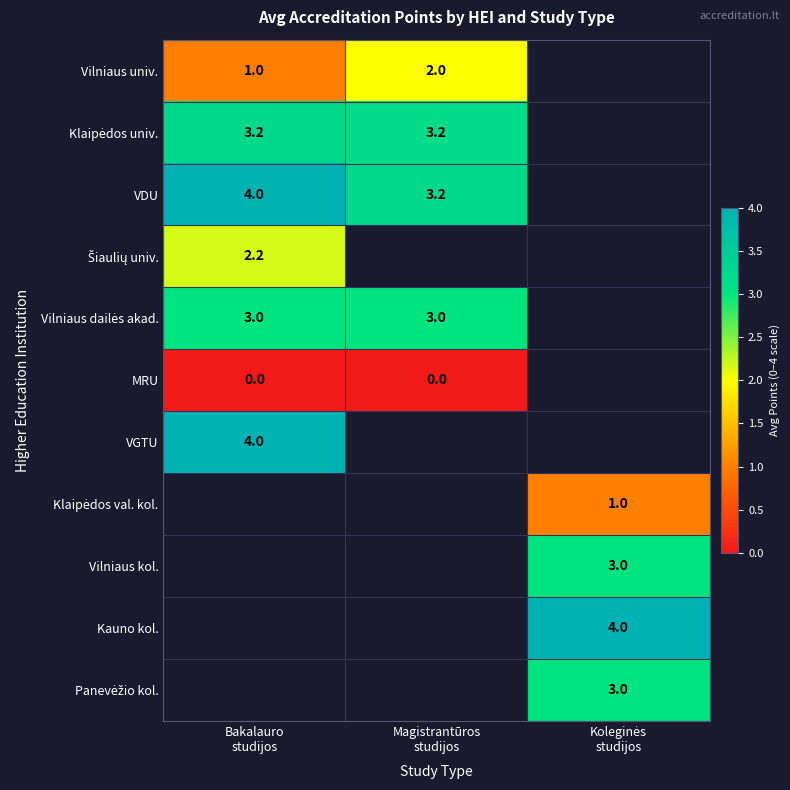

At how many categories does at least one series exceed 0?

3